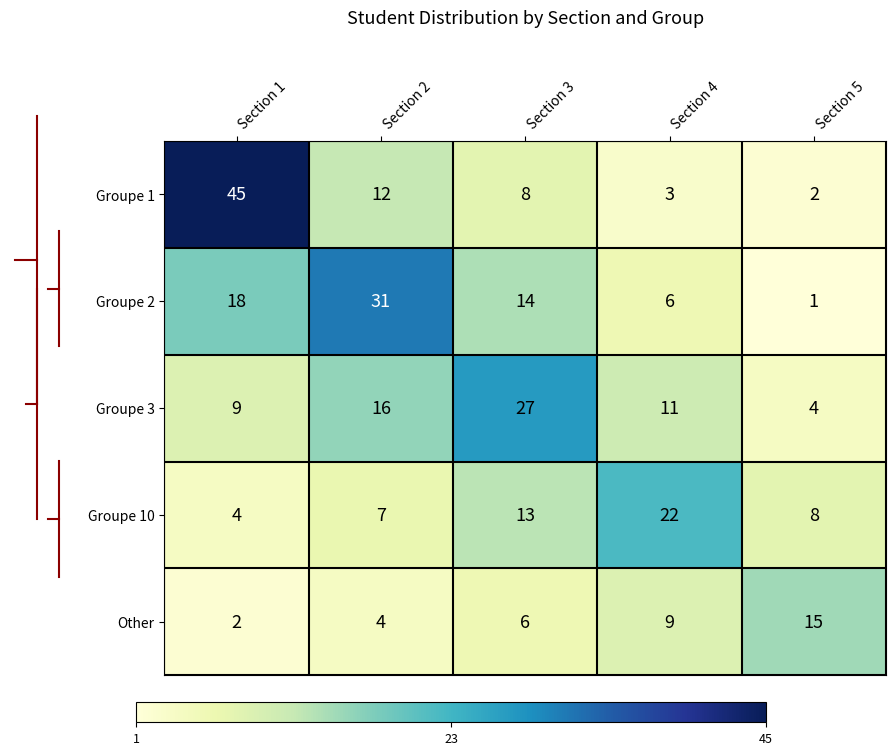

List the series in order of their peak value, lowest first.

Other, Groupe 10, Groupe 3, Groupe 2, Groupe 1